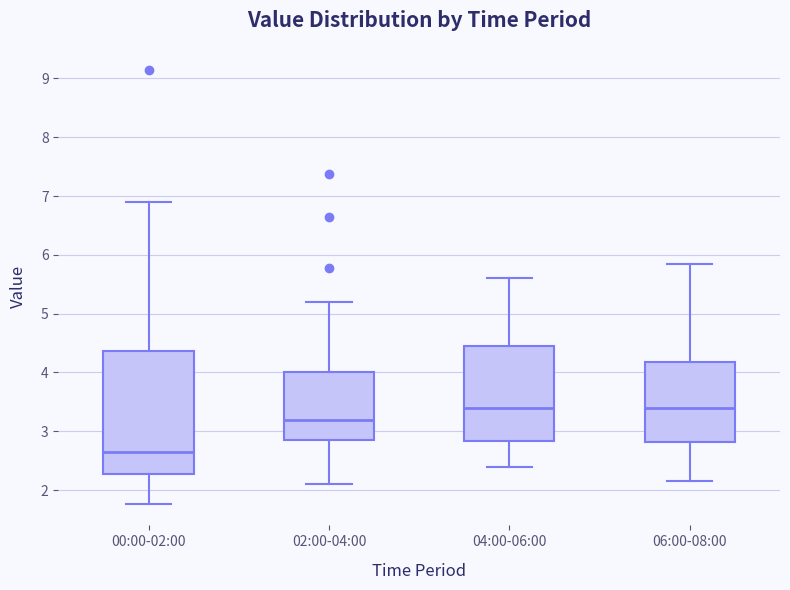

Which box is the tallest, from its lower edge to its upper edge?

00:00-02:00